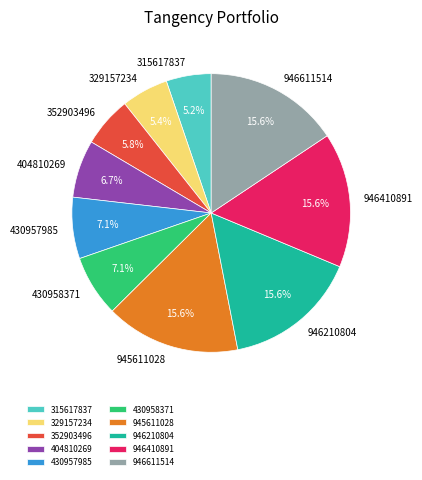

Which has a higher value, 430958371 or 946210804?

946210804